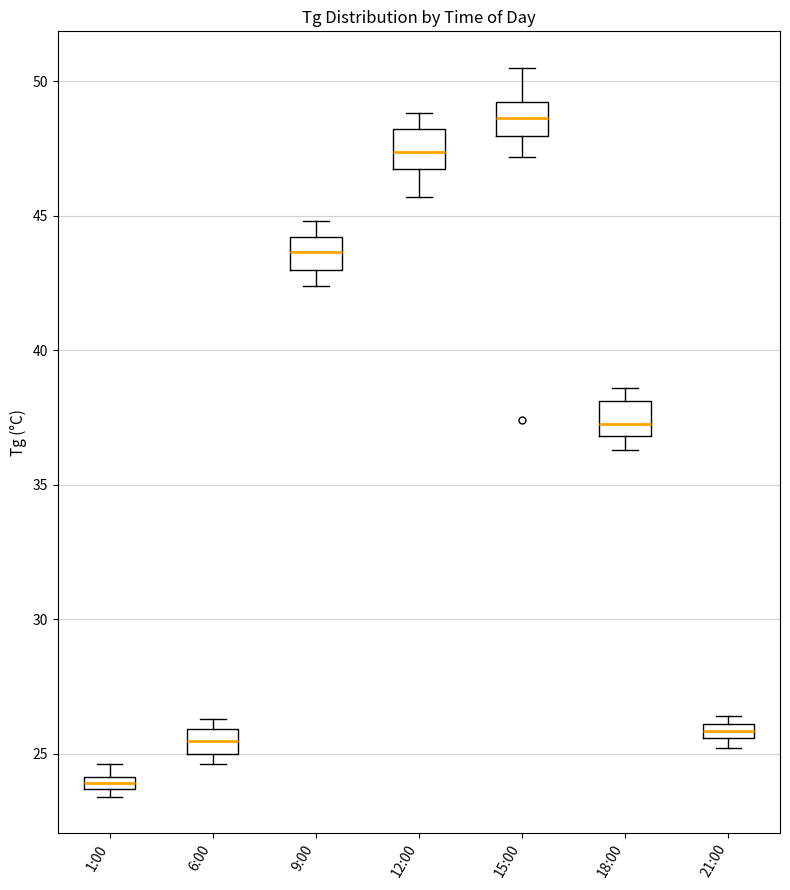

Where is the lower edge of the box for 12:00 on the y-axis? The values are not printed on the chart, so give them approximately, as read against the axis.

47.0